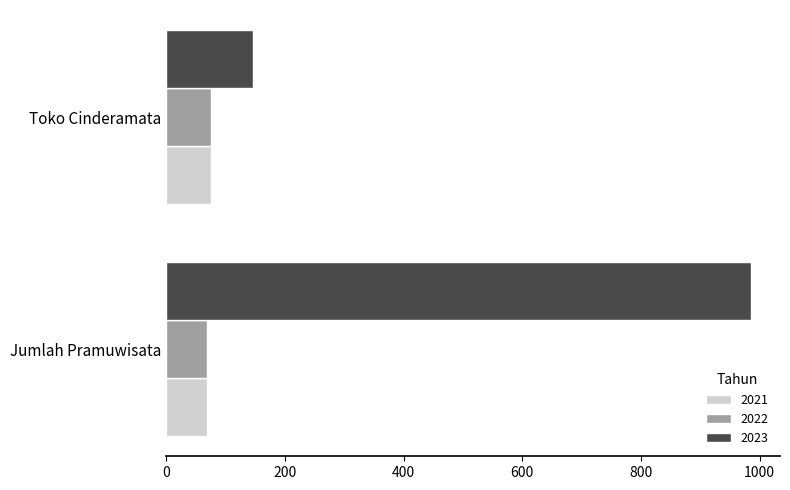

Which series changed the most between Jumlah Pramuwisata and Toko Cinderamata?

2023